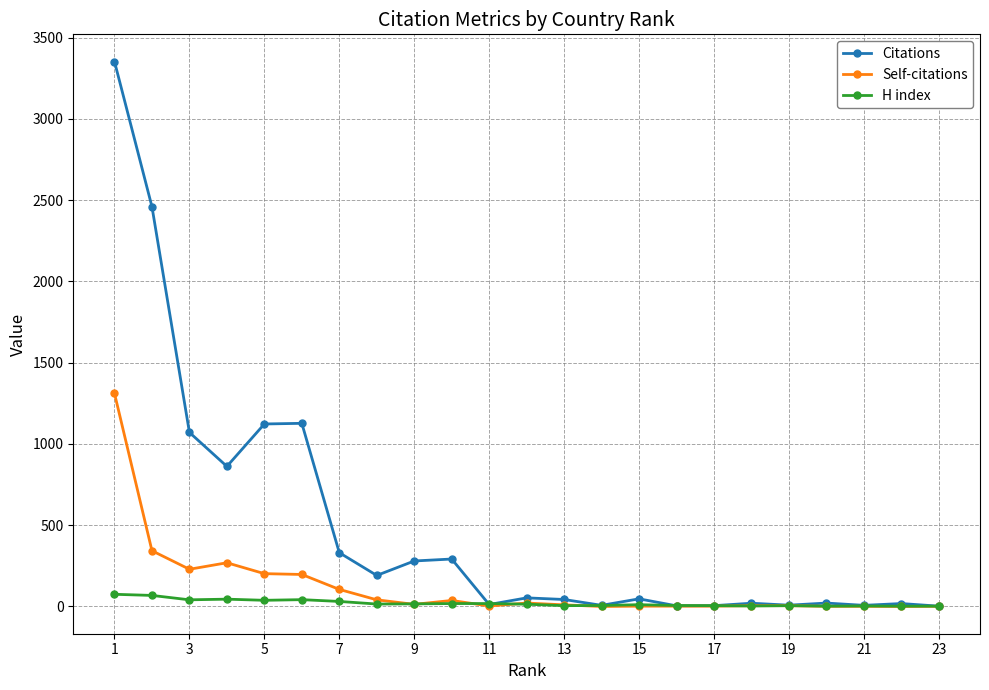

Which series has the largest range (max minus min)?

Citations